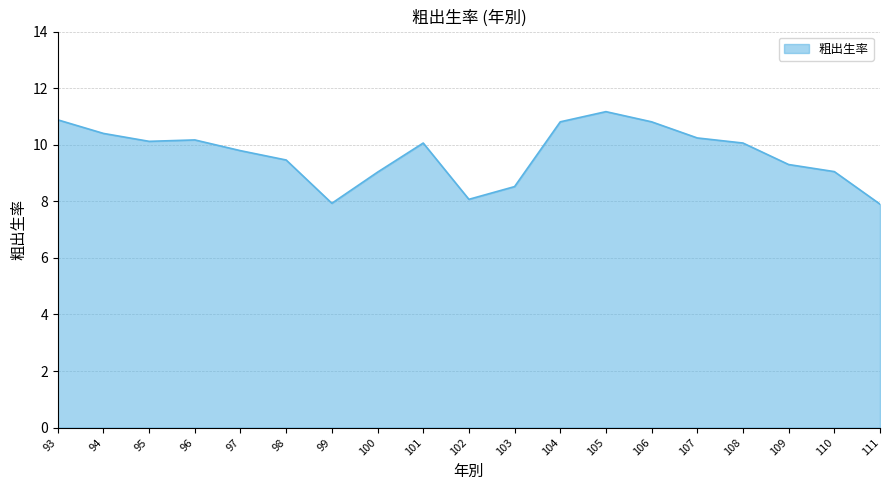

What is the approximate value at 95?

10.1